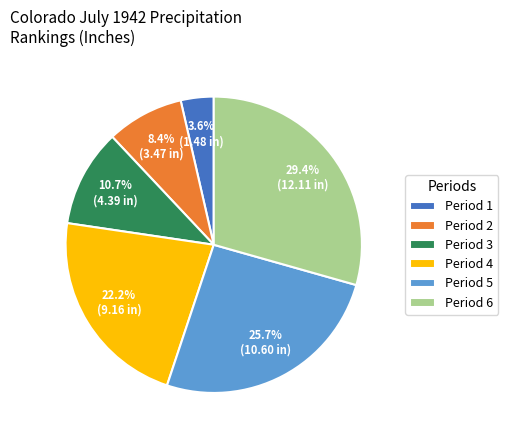

Is it true that Period 4 is 37% of the pie?

False